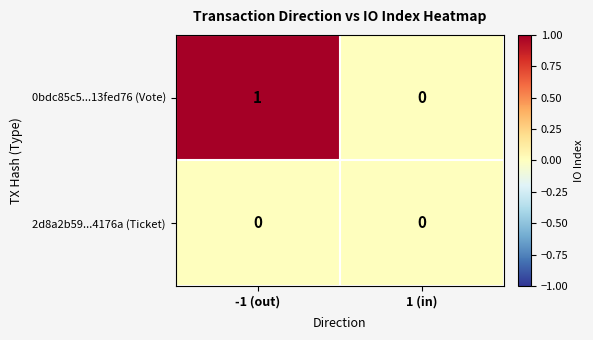

The 0bdc85c5...13fed76 (Vote) series shows 0 at 1 (in). True or false?

True